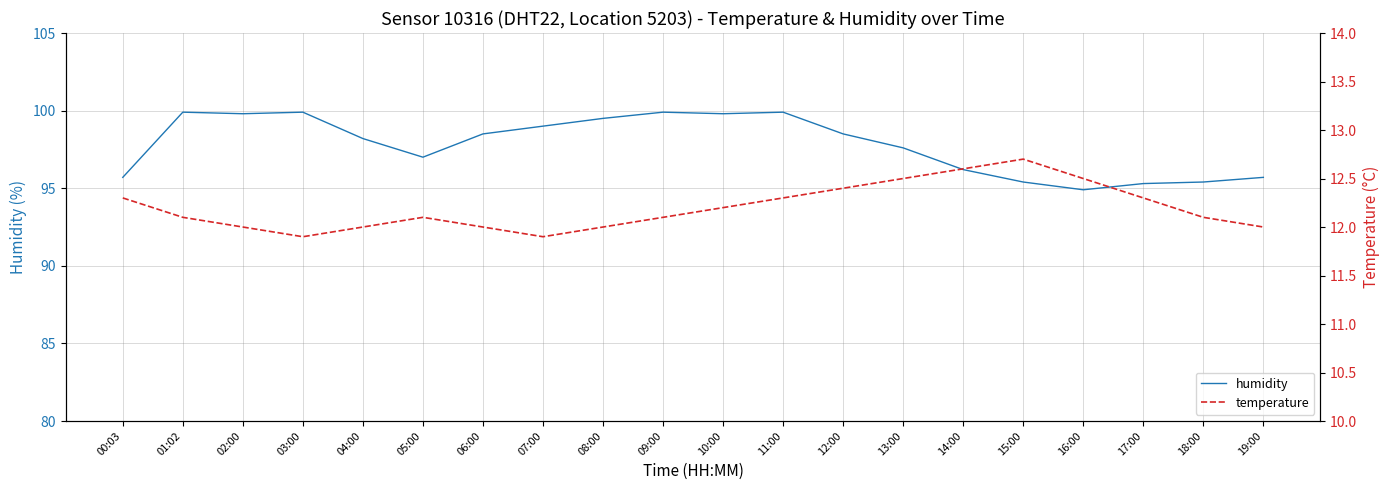

What is the average value of the temperature series?

12.2